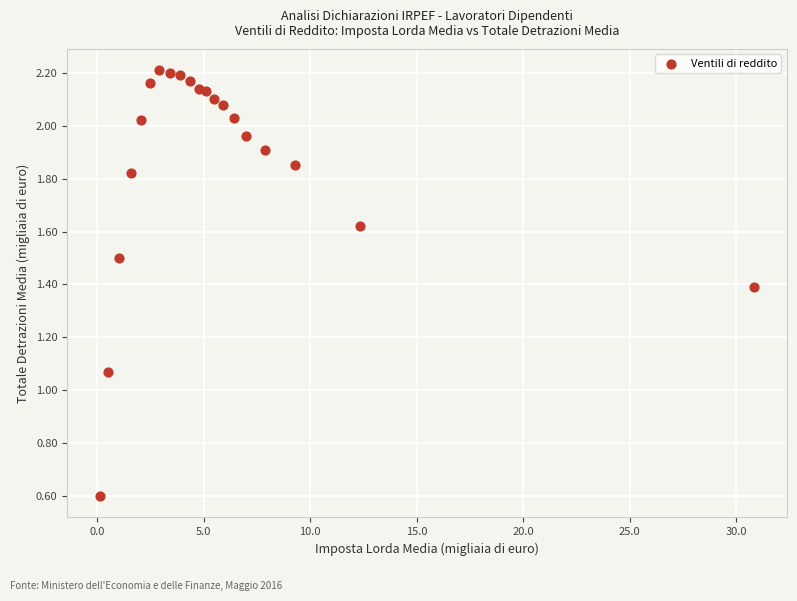

What is the range of X values (max minus min)?

30.7